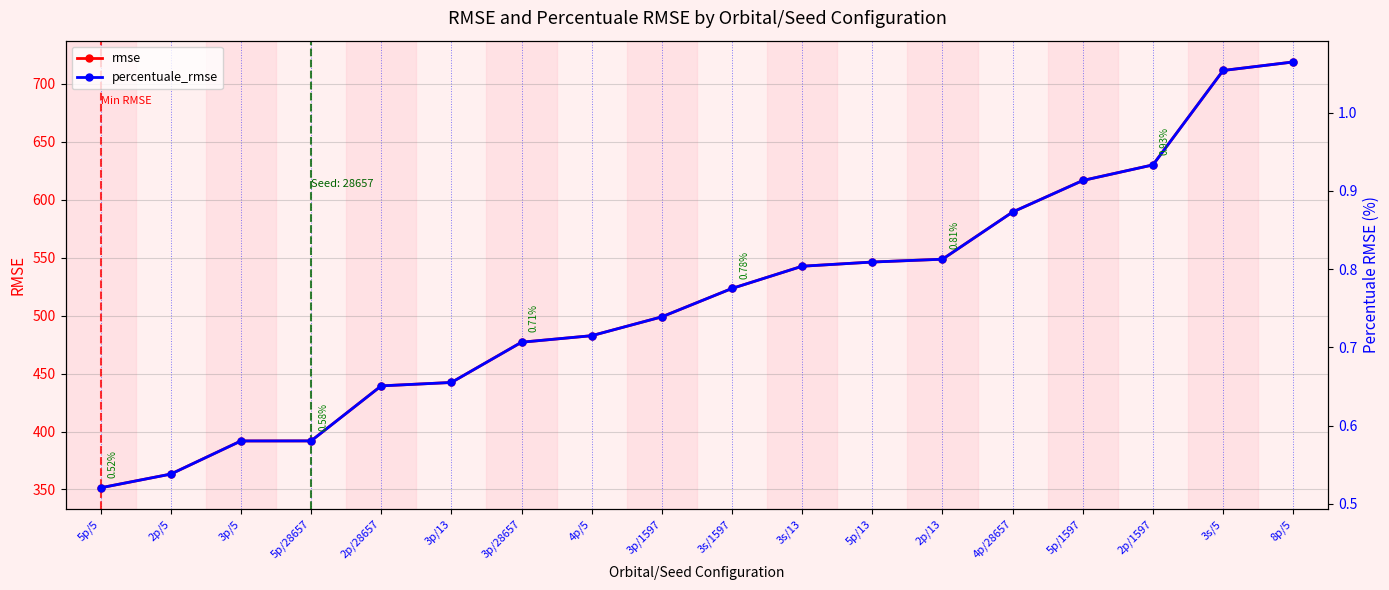

Which has a higher value, 3p/1597 or 5p/13?

5p/13